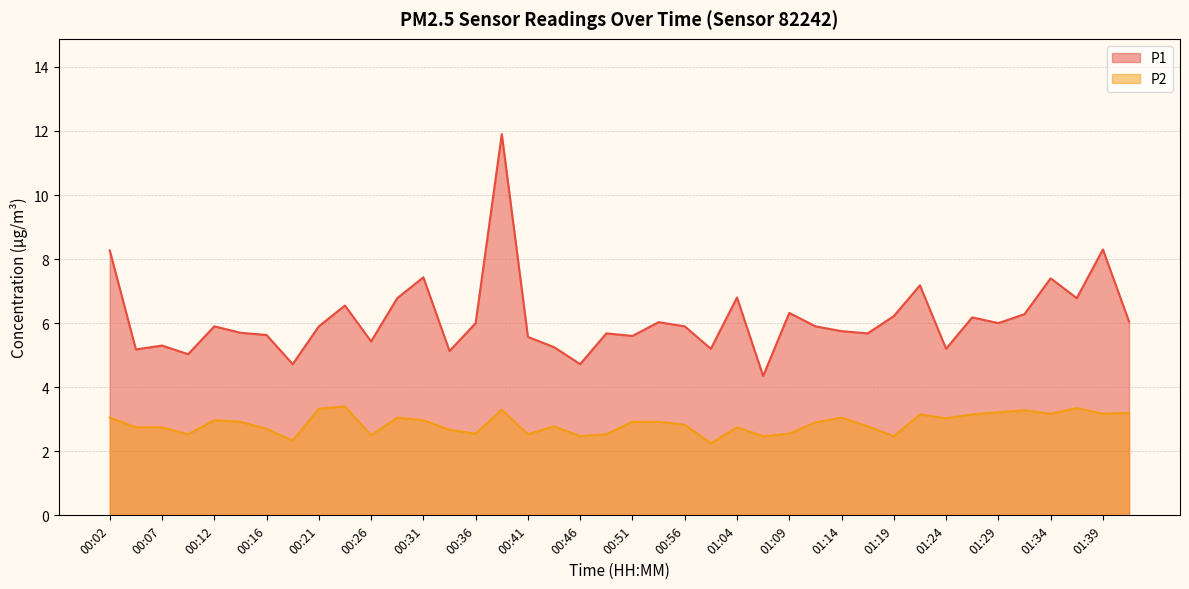

Which category has the highest value in the P1 series?

00:39